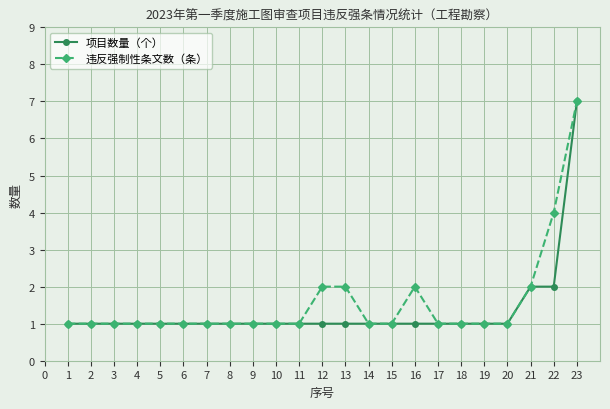

What is the smallest value displayed?

1